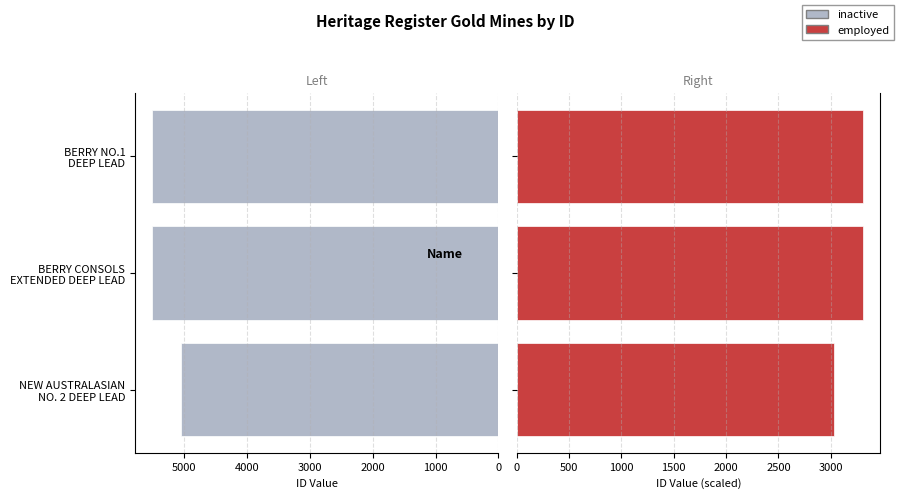

What are all the series names shown in the legend?

inactive, employed